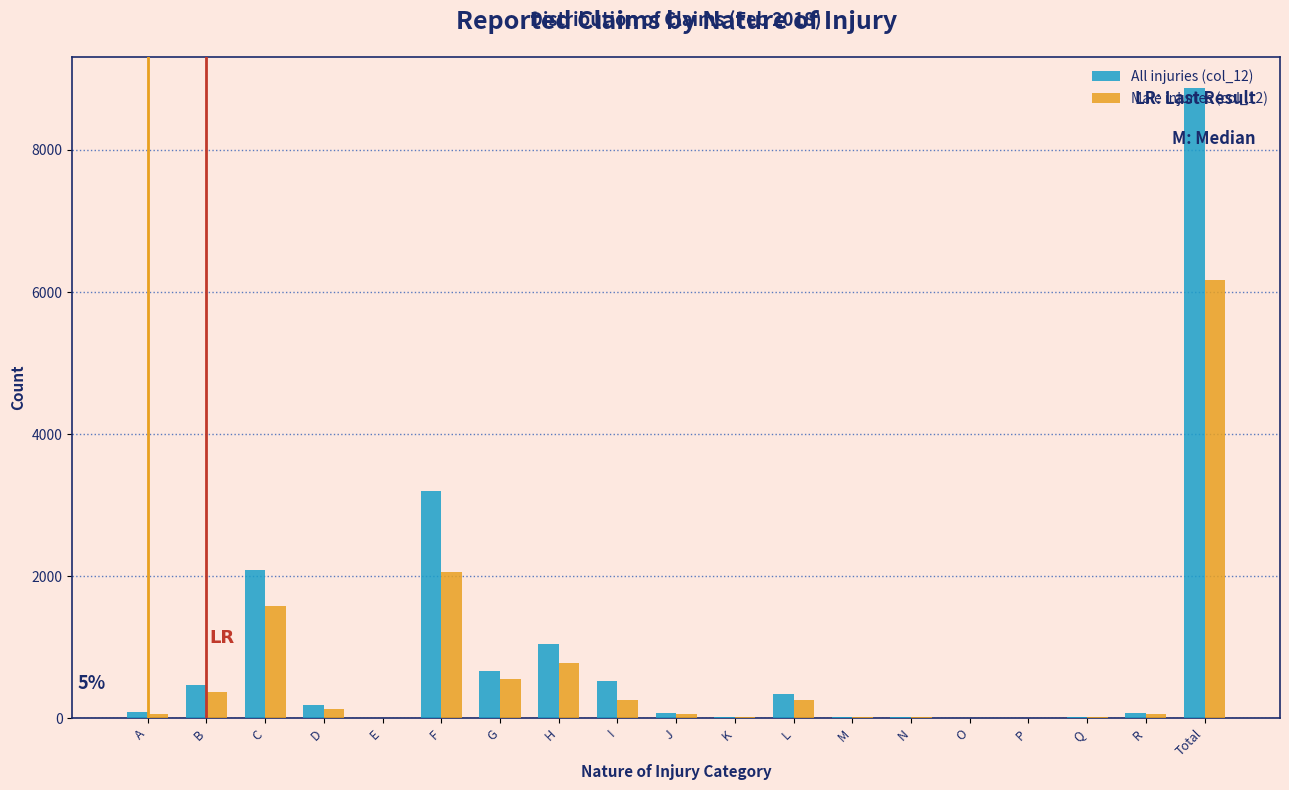

Which label corresponds to the largest value in the chart?

Total